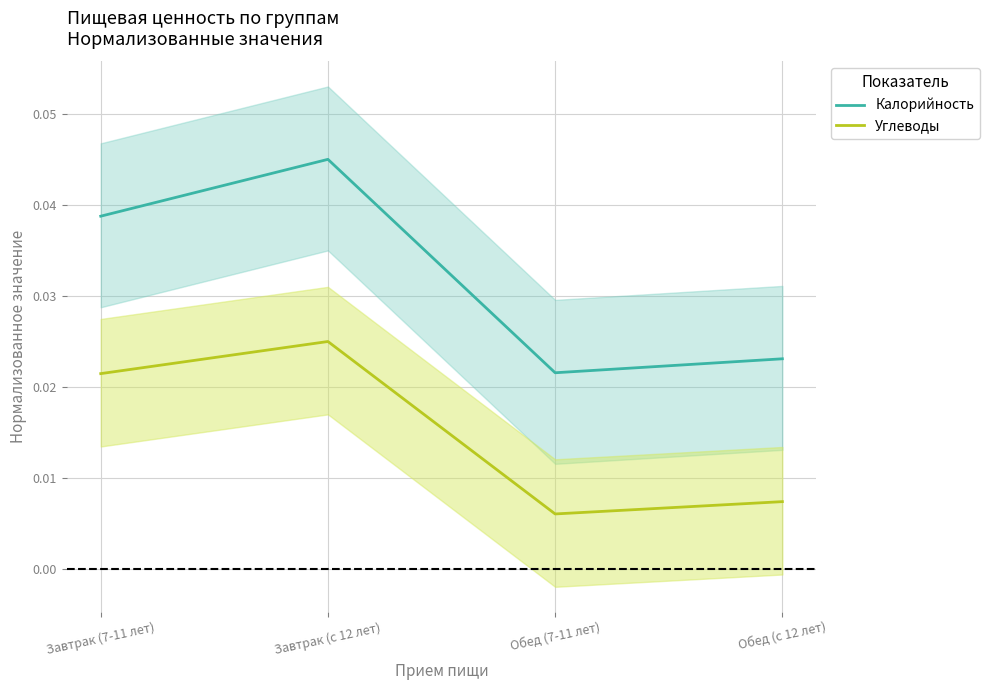

Which series has the largest total across all categories?

Калорийность